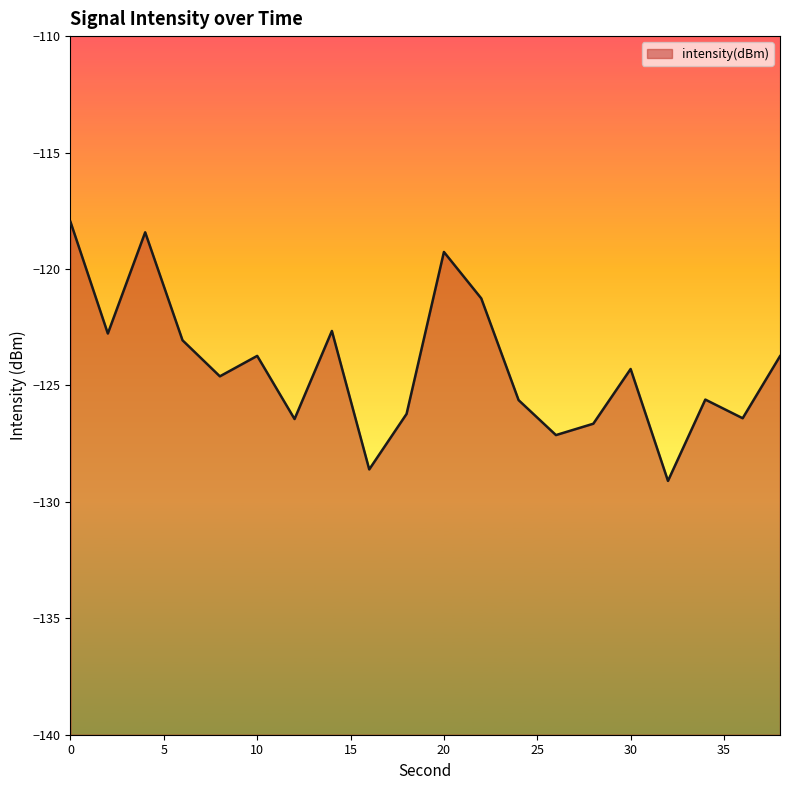

At which category does the chart reach its minimum across all series?

32